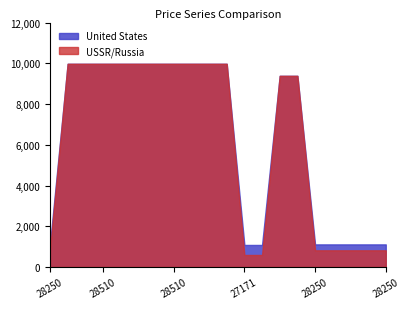

Does the chart have visible grid lines?

No